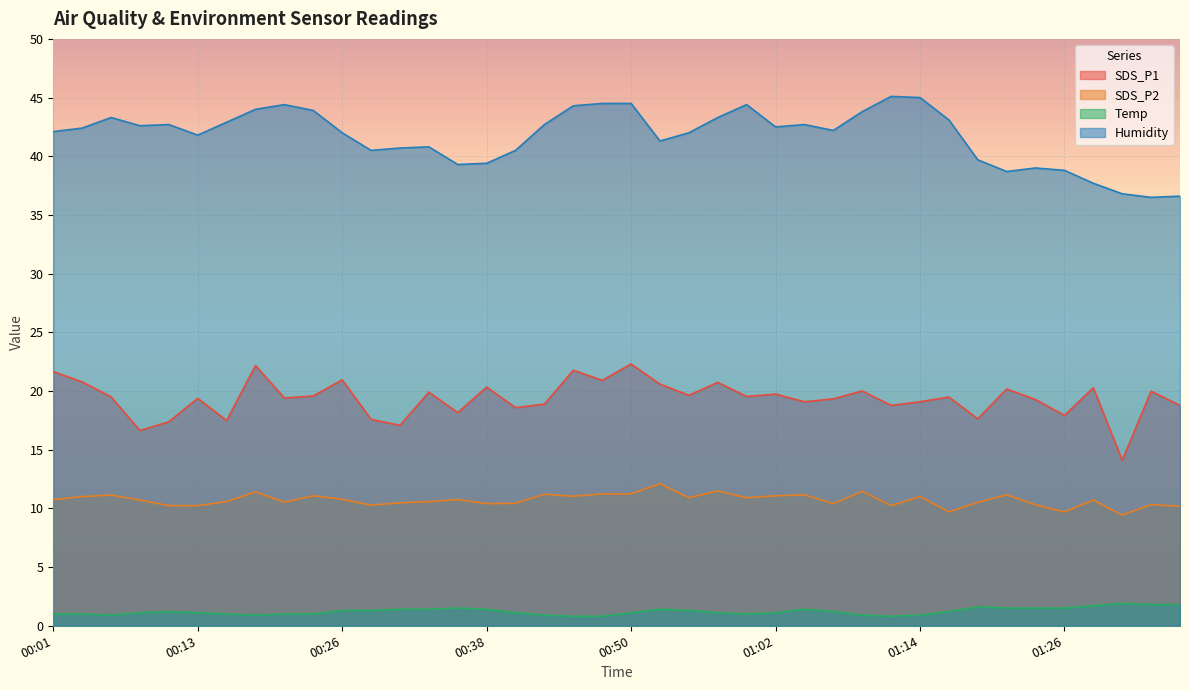

True or false: Temp has more than 2 points higher than both neighbors.

True